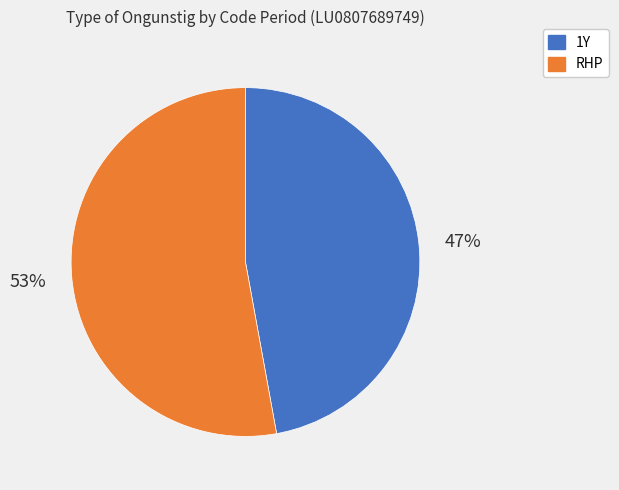

Count the number of slices in the pie.

2